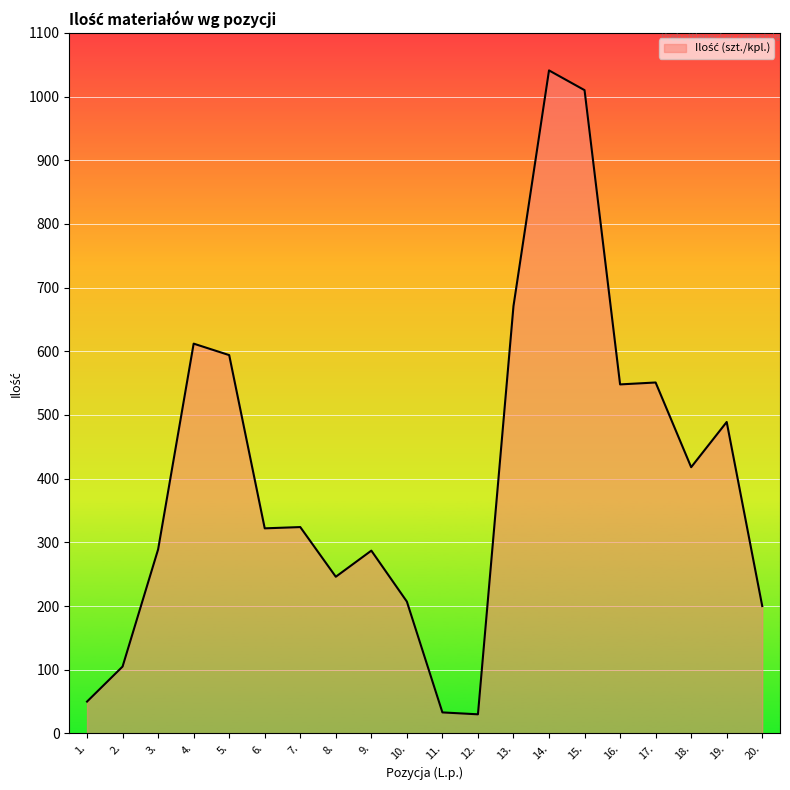

The value at 12. is 30. True or false?

True